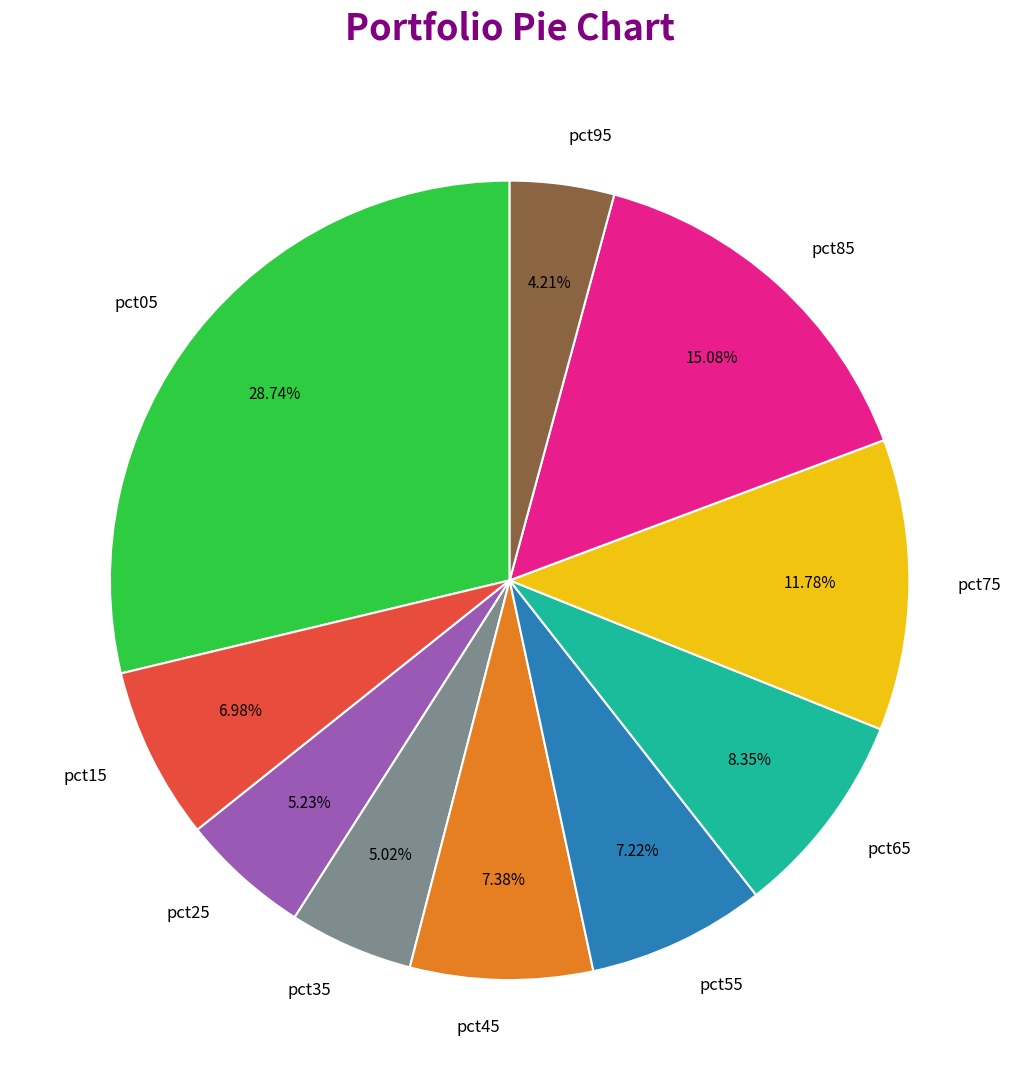

To the nearest percent, what portion does pct25 represent?

5%